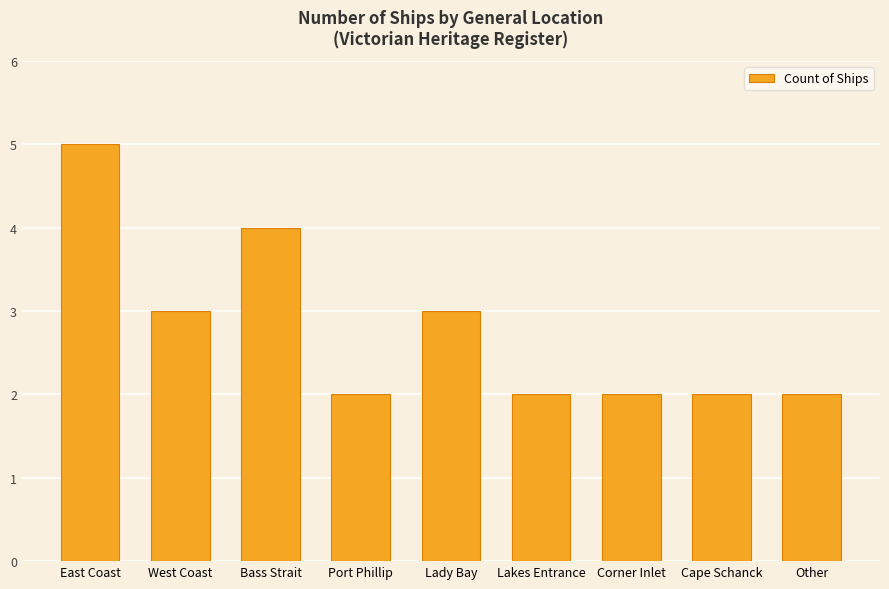

Reading left to right, transcribe all the data shown in this chart.

East Coast=5	West Coast=3	Bass Strait=4	Port Phillip=2	Lady Bay=3	Lakes Entrance=2	Corner Inlet=2	Cape Schanck=2	Other=2